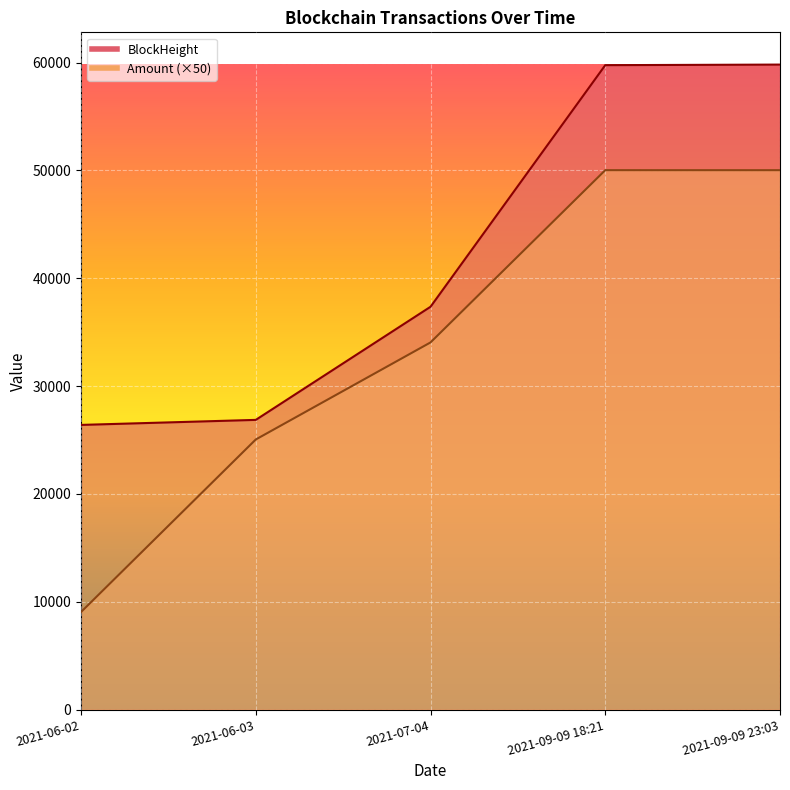

The Amount series shows 34049.0 at 2021-07-04. True or false?

True